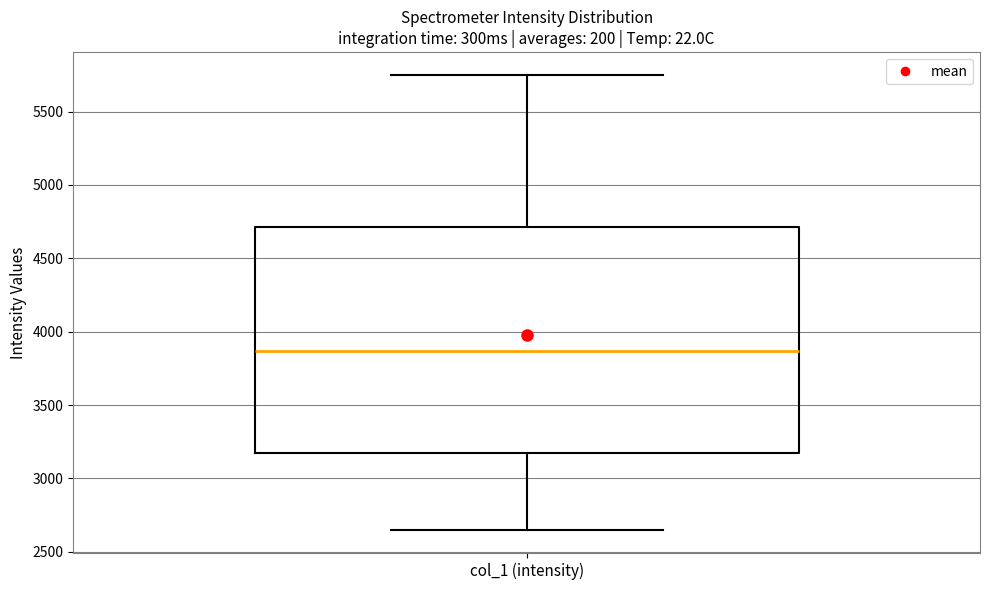

Read this box plot against the y-axis: the position of the median line, the range covered by the box, and the ends of both whiskers. The values are not printed on the chart, so give them approximately, as read against the axis.

median 3850, box 3200 to 4700, whiskers 2650 to 5750